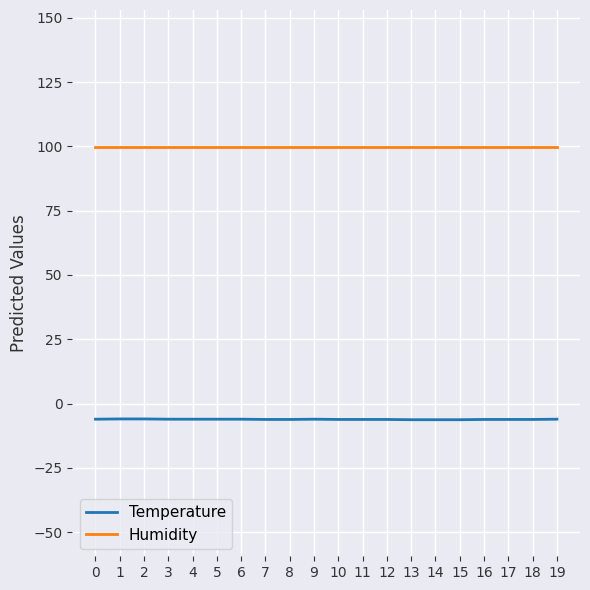

How many lines are shown in the chart?

2